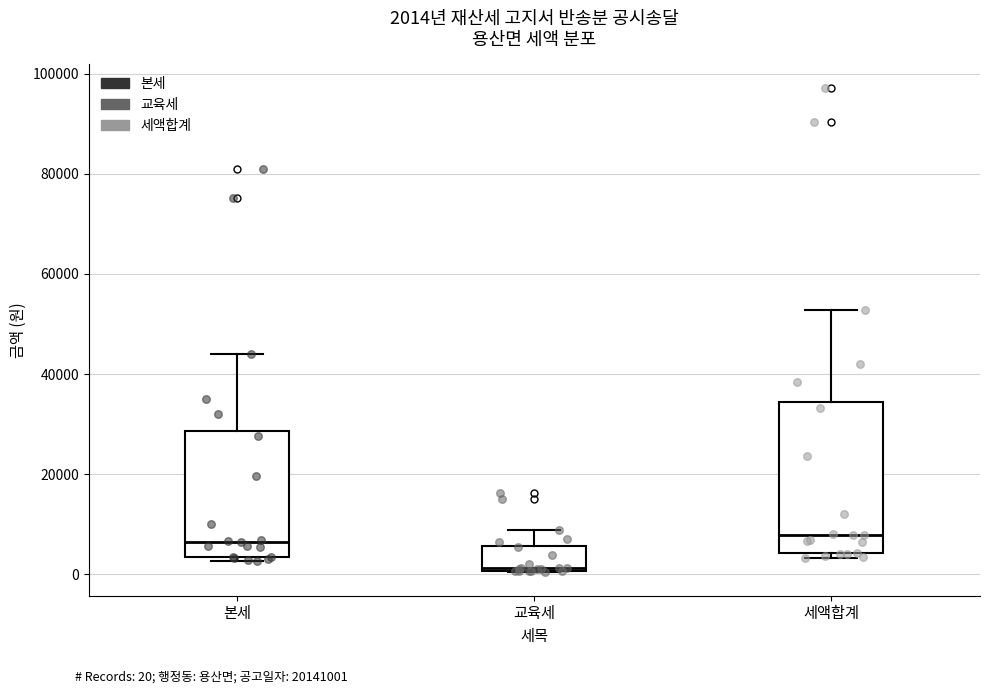

Comparing the boxes themselves (not the whiskers), which one is the tallest?

세액합계